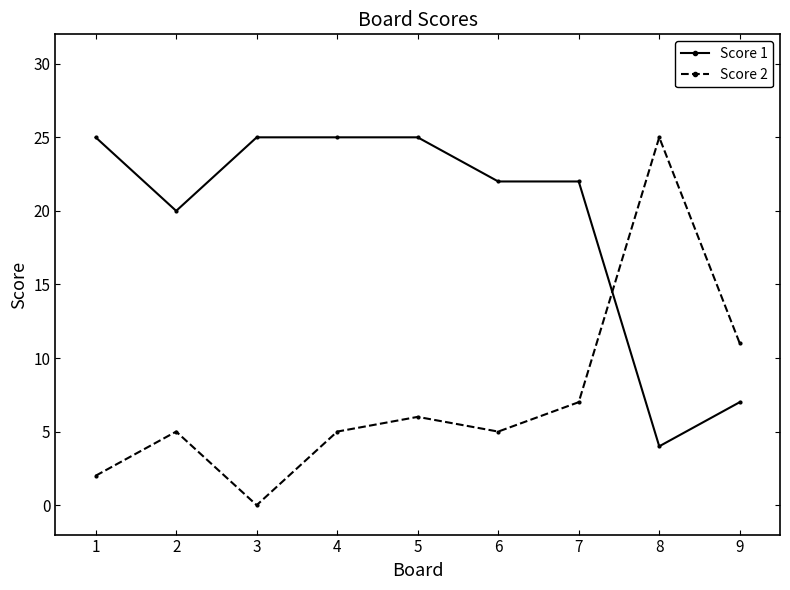

At which category does Score 1 reach its first local valley?

2